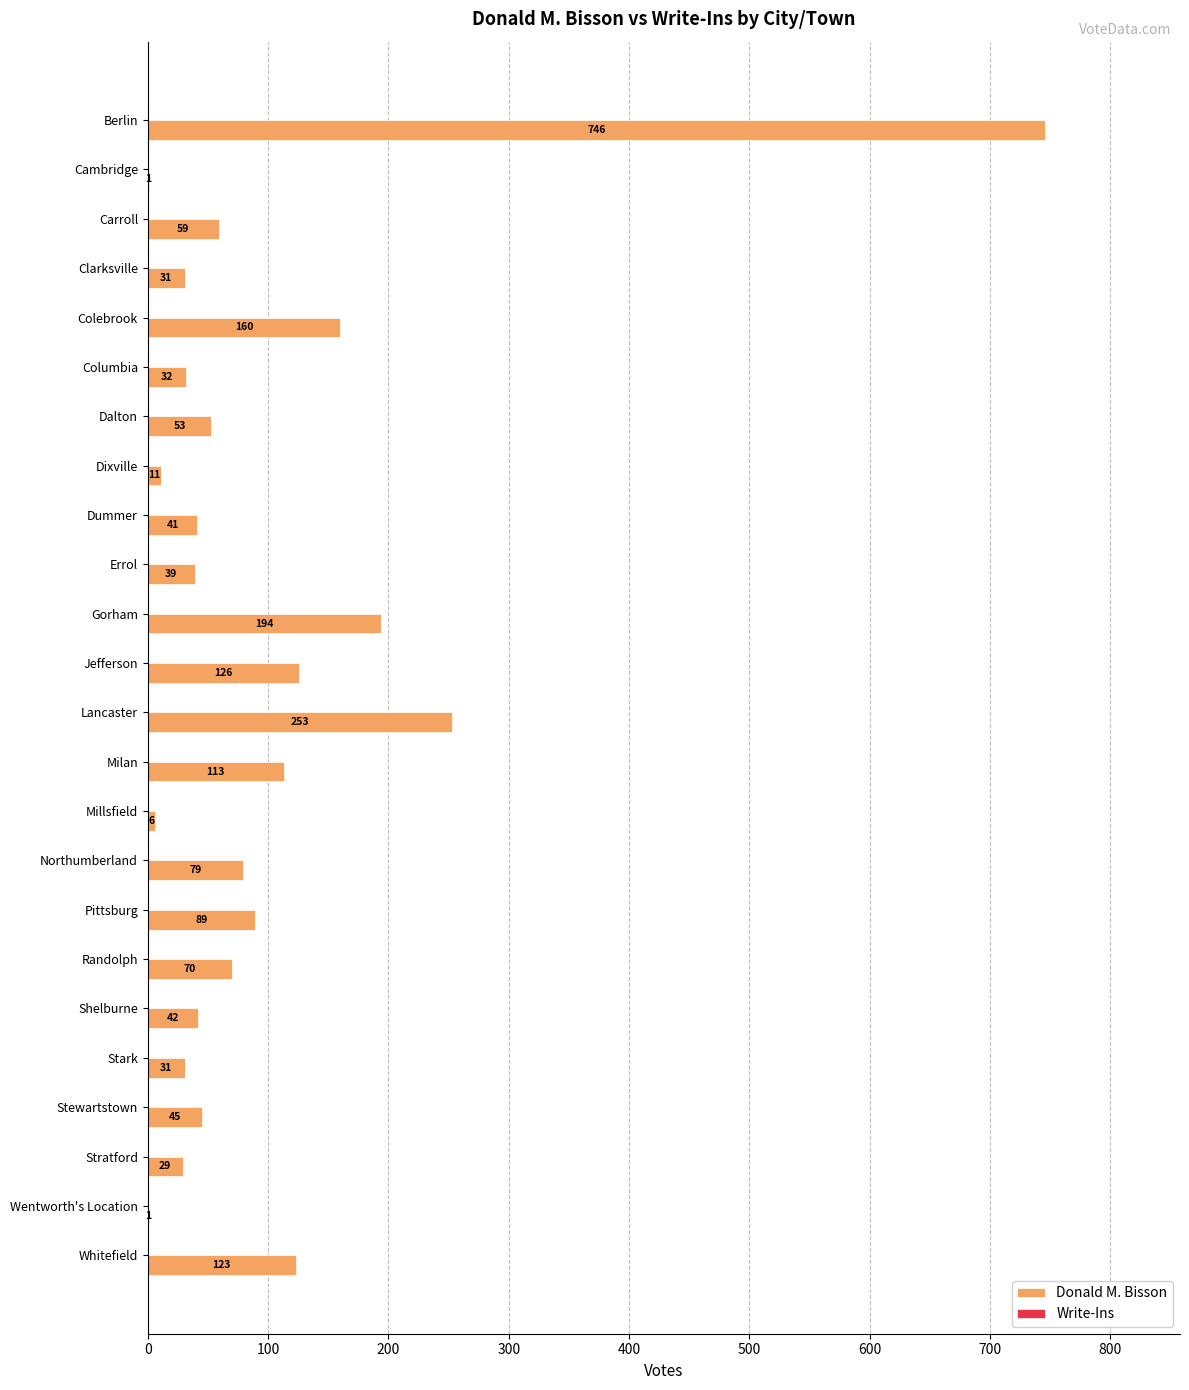

The chart shows a value of 109 at Randolph. True or false?

False